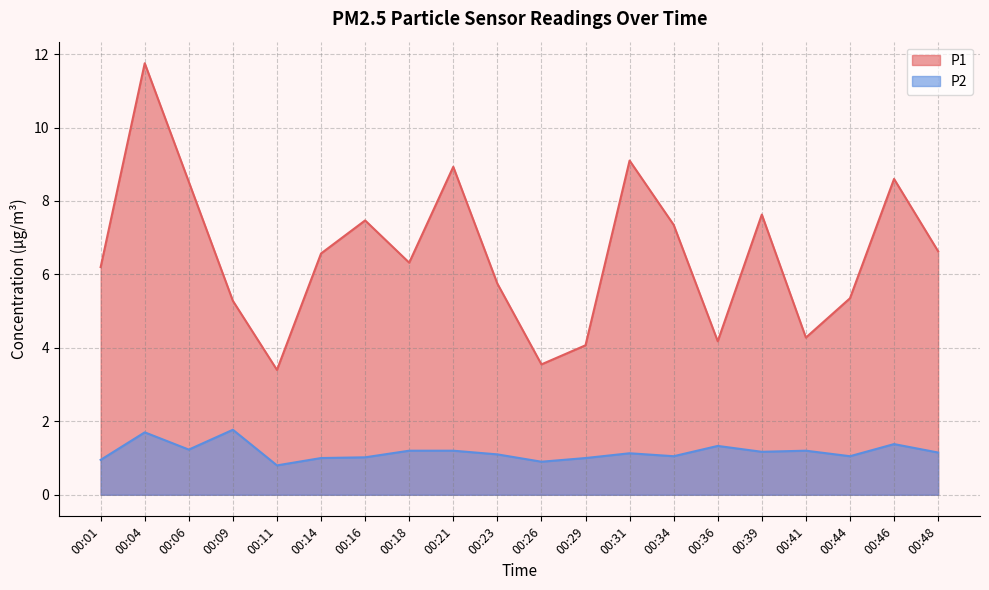

What is the minimum value for P2?

0.8